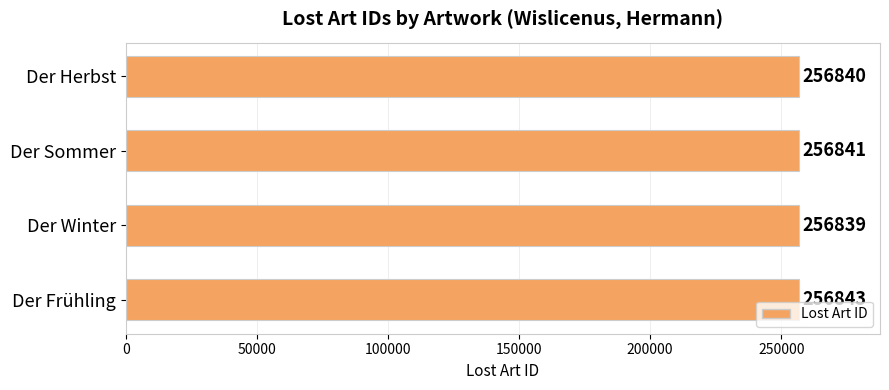

What is the average value?

256841